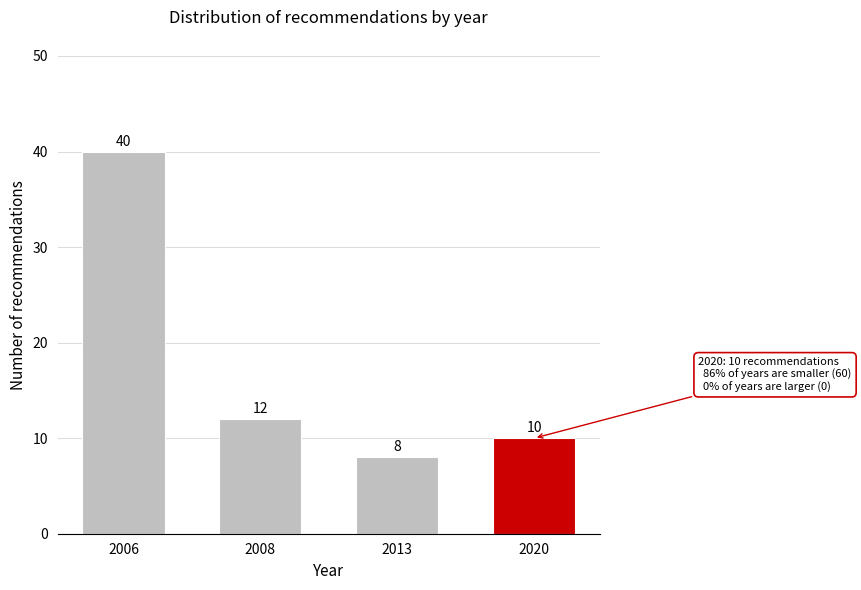

Reading left to right, list all the values displayed in this chart.

2006=40	2008=12	2013=8	2020=10